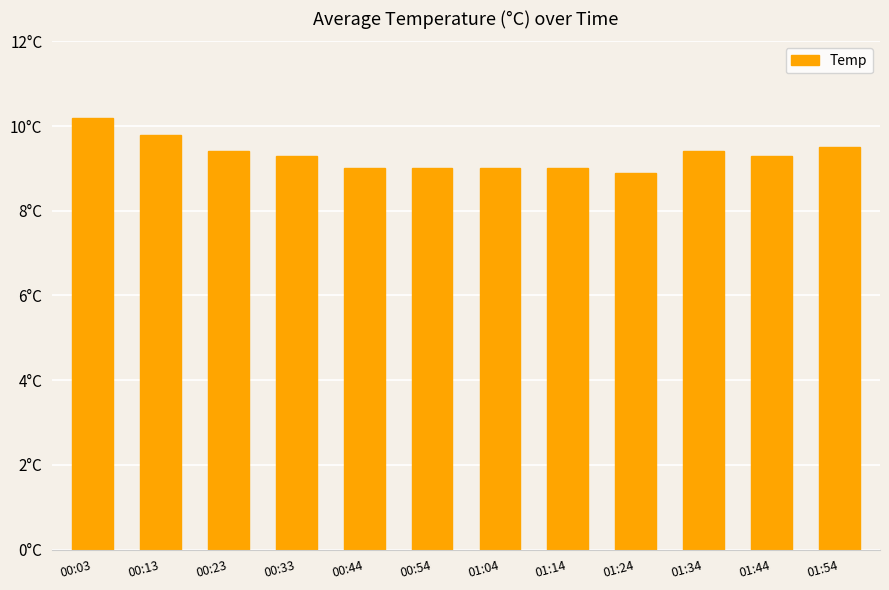

Are the bars grouped side by side (vs. stacked)?

No